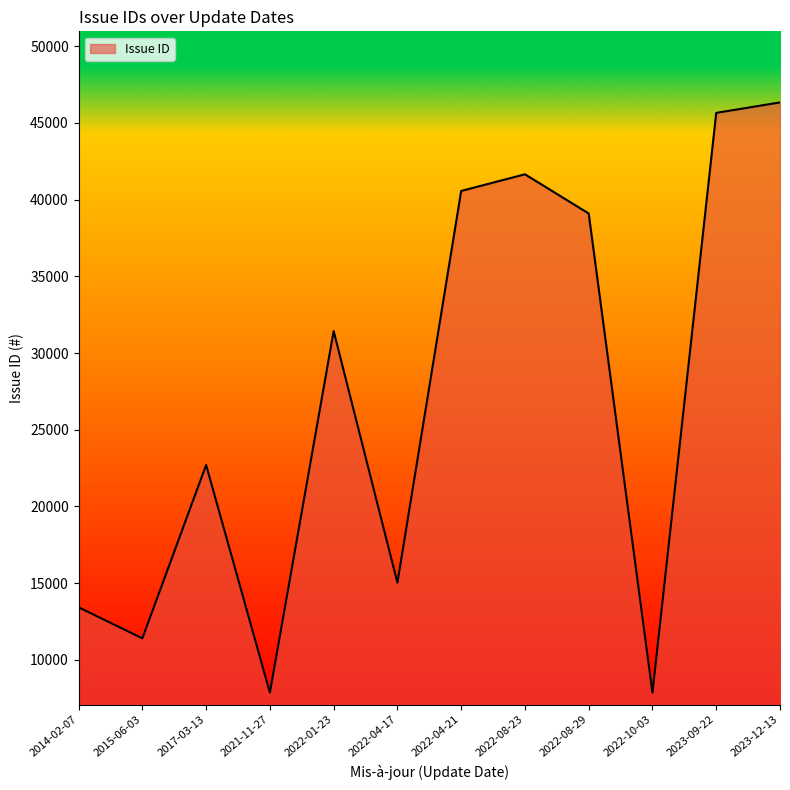

How many series are shown in this chart?

1